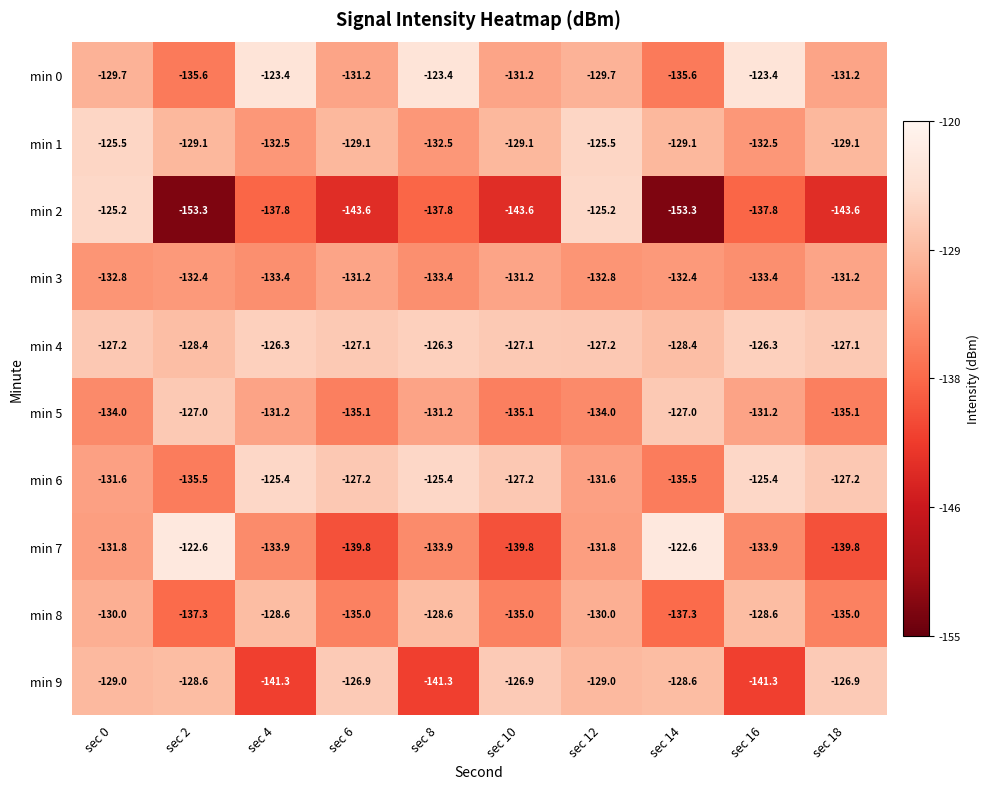

Rank the series by their maximum value, from highest to lowest.

min 7, min 0, min 2, min 6, min 1, min 4, min 9, min 5, min 8, min 3